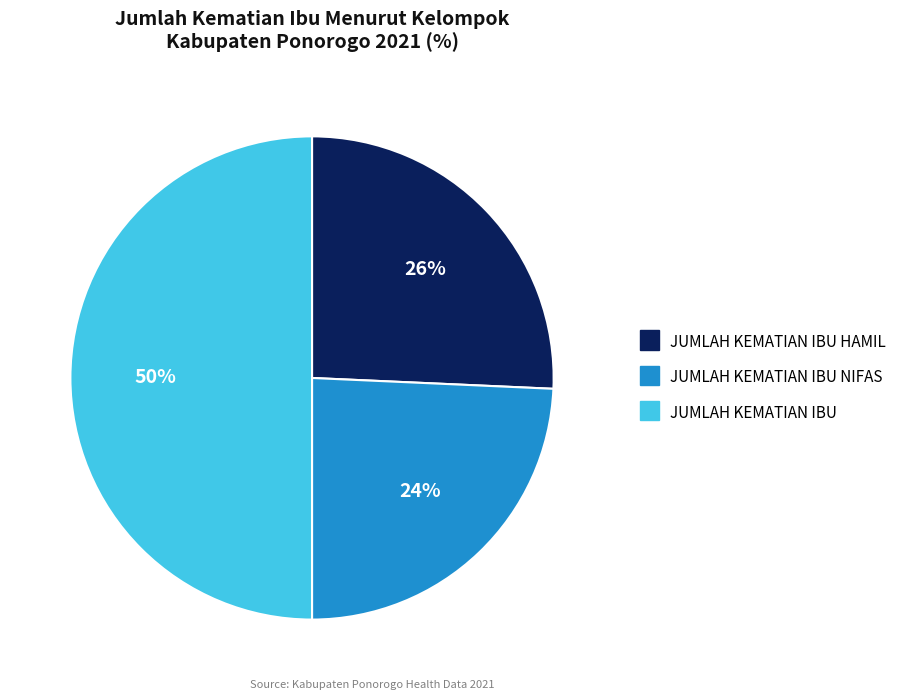

How many slices are in this pie chart?

3